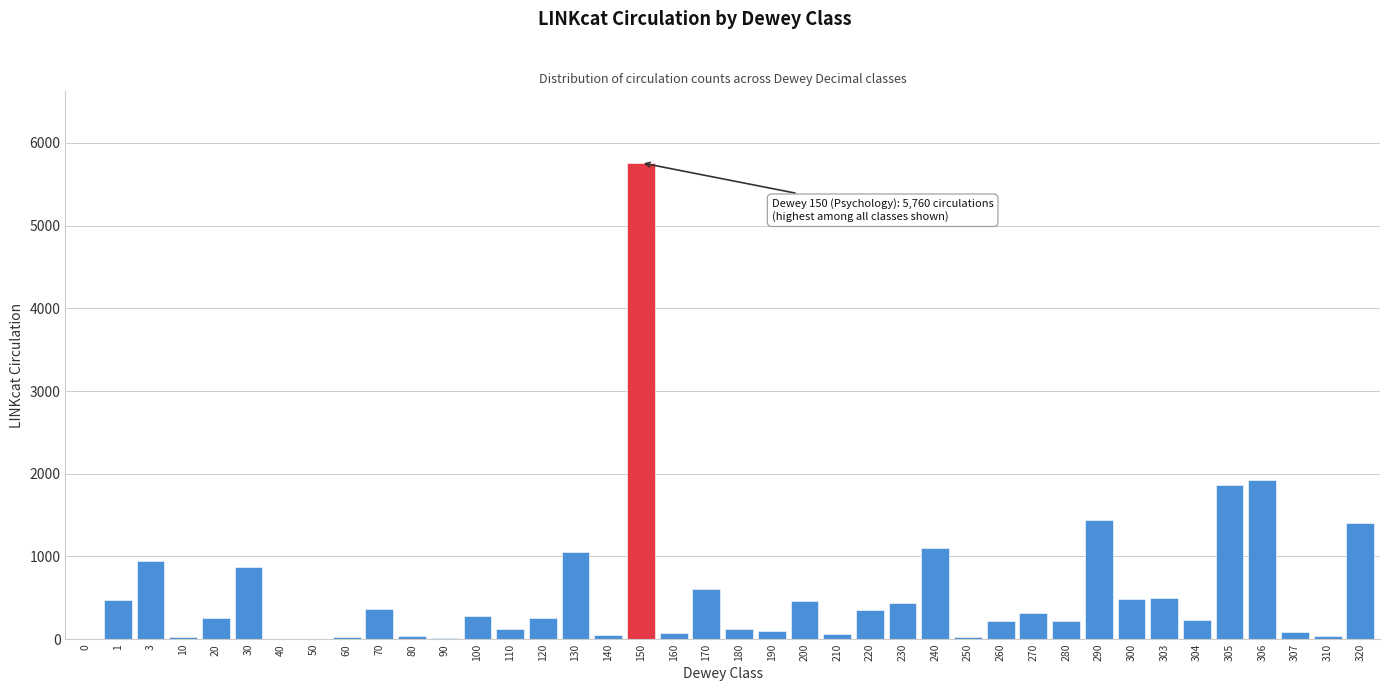

Which category has the highest value across all series?

150